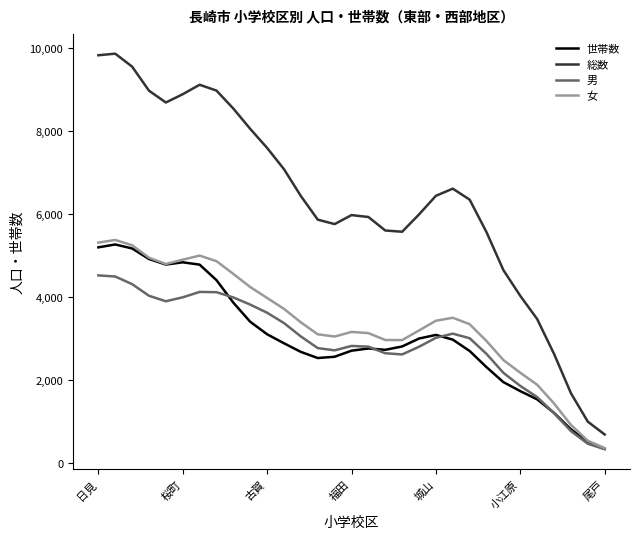

Count the number of data series in this chart.

4